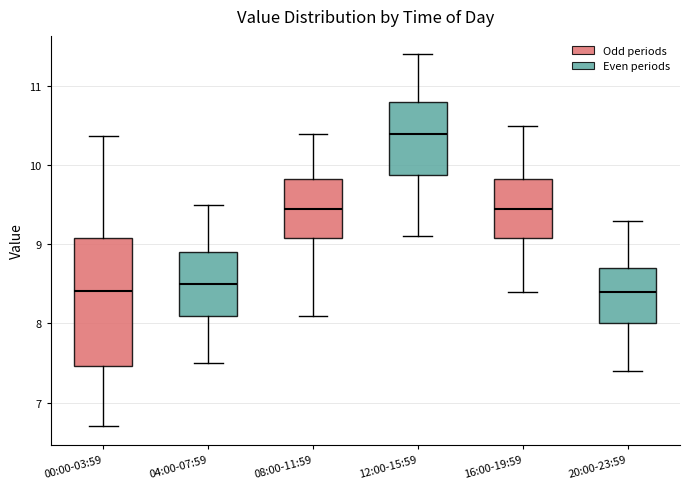

Where does the upper whisker of the box for 04:00-07:59 end on the y-axis? The values are not printed on the chart, so give them approximately, as read against the axis.

9.5